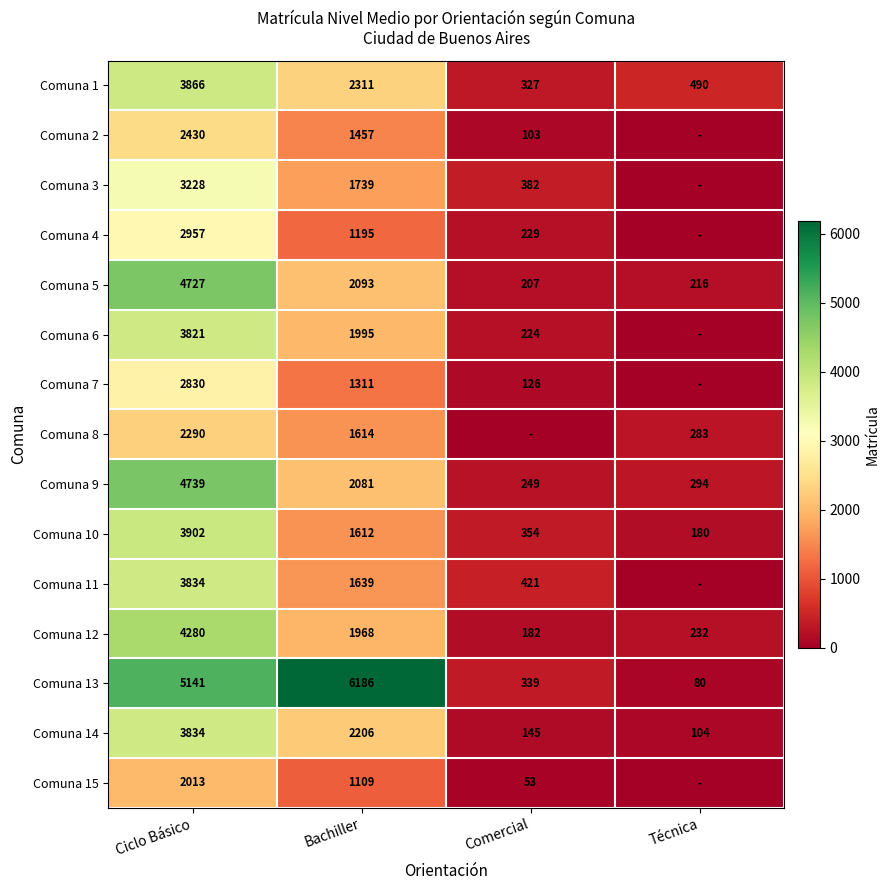

The Comuna 2 series shows 741 at Bachiller. True or false?

False